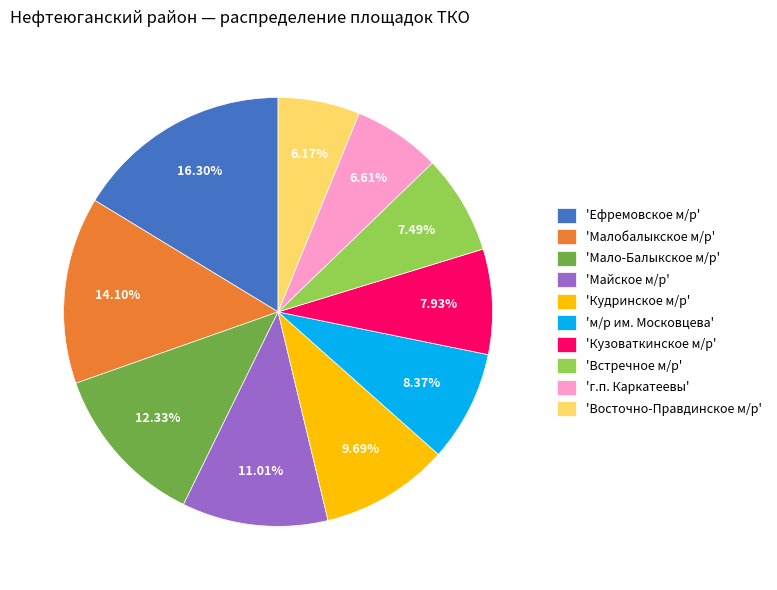

What is the ratio of the value at 'Малобалыкское м/р' to the value at 'Мало-Балыкское м/р'?

1.1